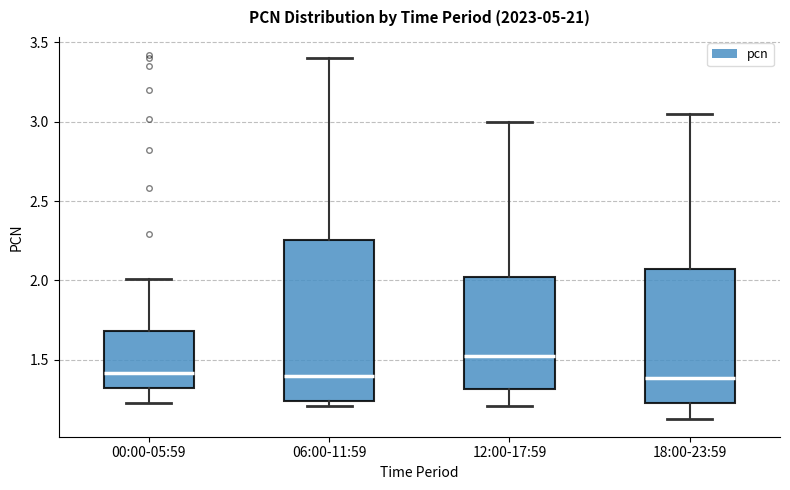

Which box is the tallest, from its lower edge to its upper edge?

06:00-11:59